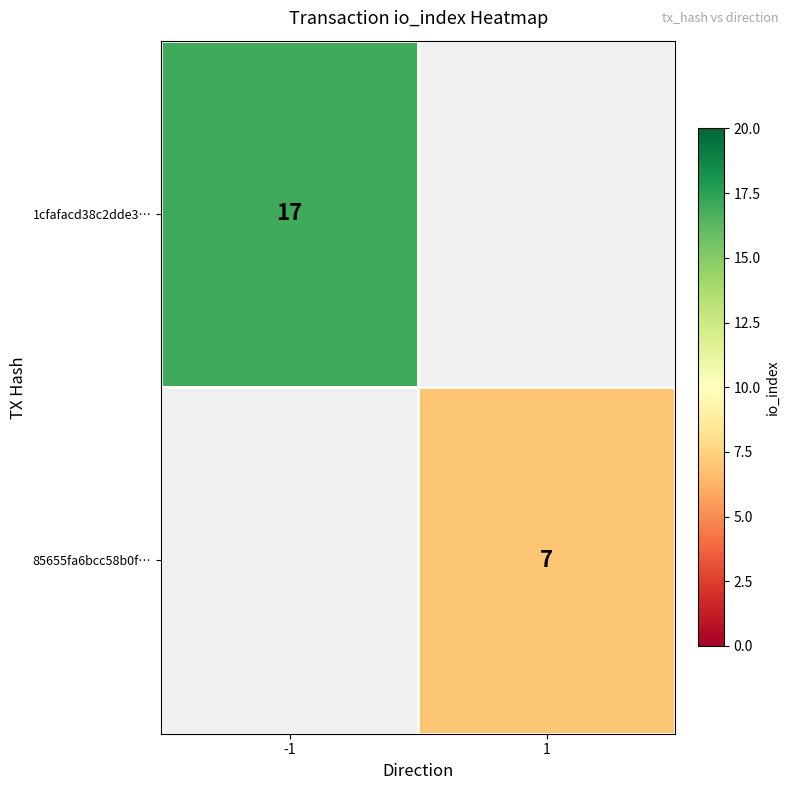

At which category does the chart reach its minimum across all series?

1